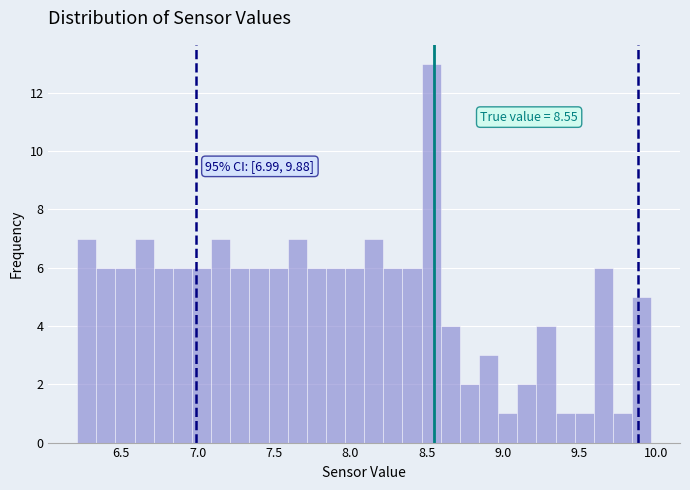

Around what value on the x-axis is the tallest bar? Give the approximate position of its centre, as read against the axis.

8.55